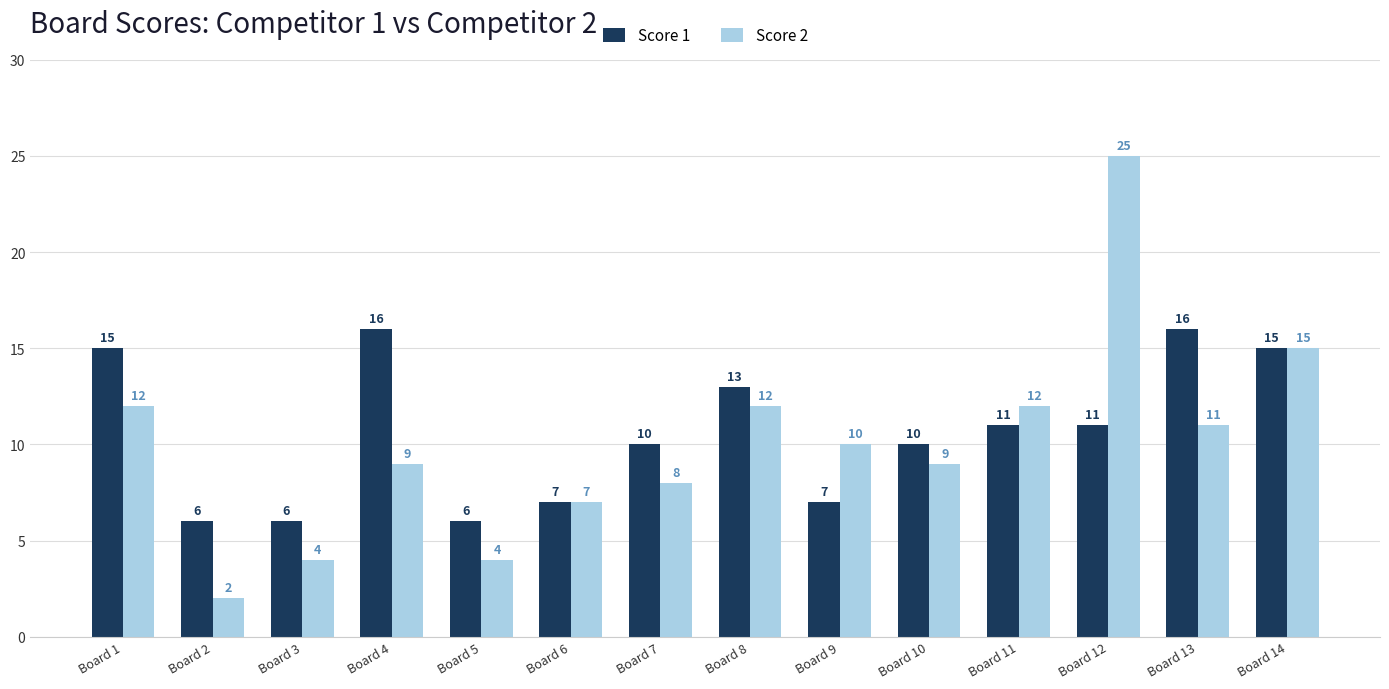

Which series has the widest spread of values?

Score 2